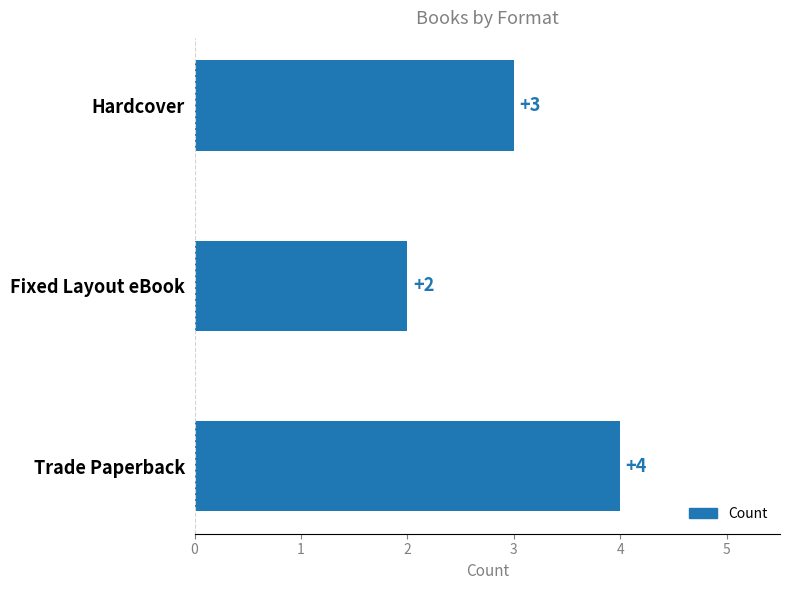

Is it true that the value at Hardcover is 3?

True